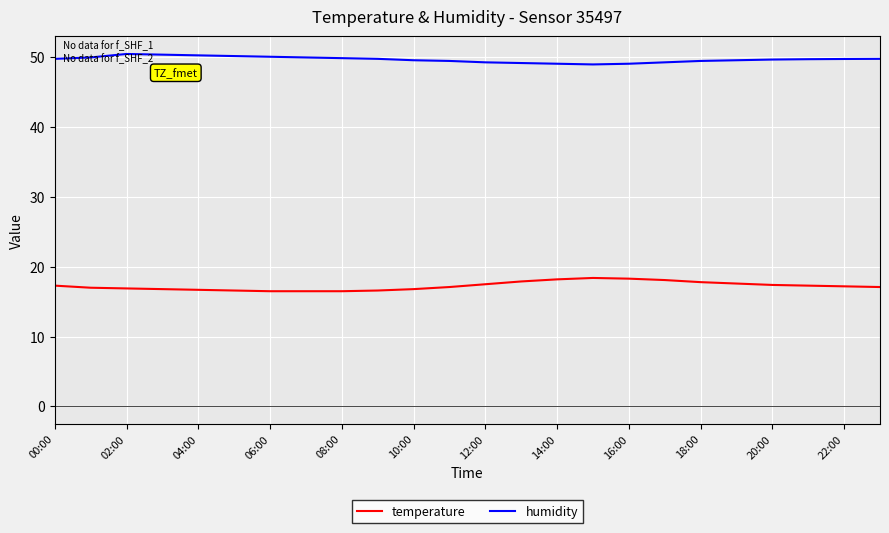

True or false: humidity and temperature cross at least once.

False